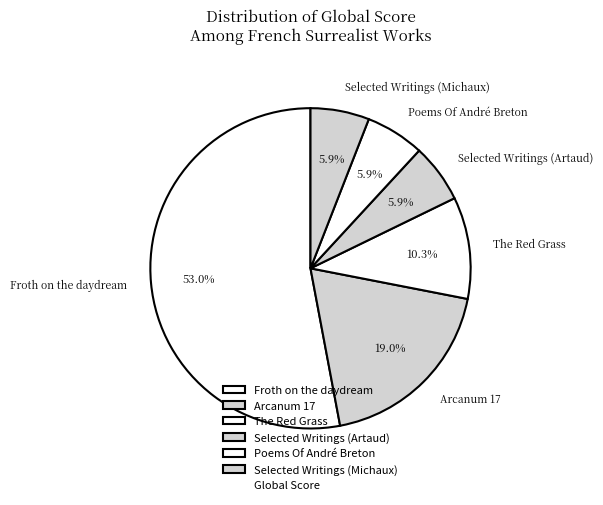

What is the ratio of the value at The Red Grass to the value at Arcanum 17?

0.5